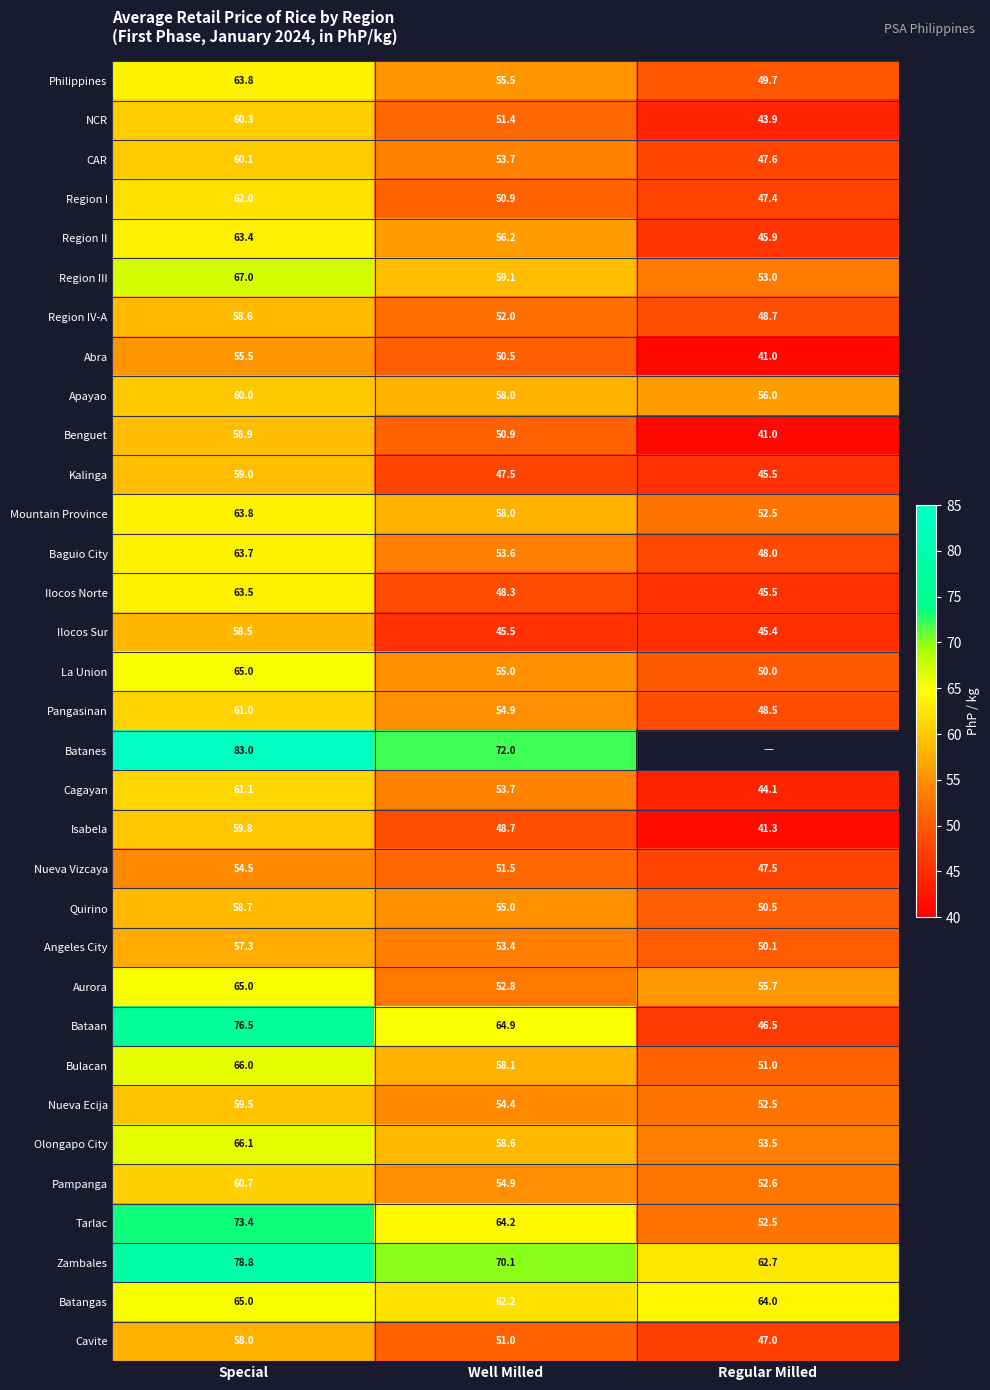

At which label does Quirino first exceed 55?

Special